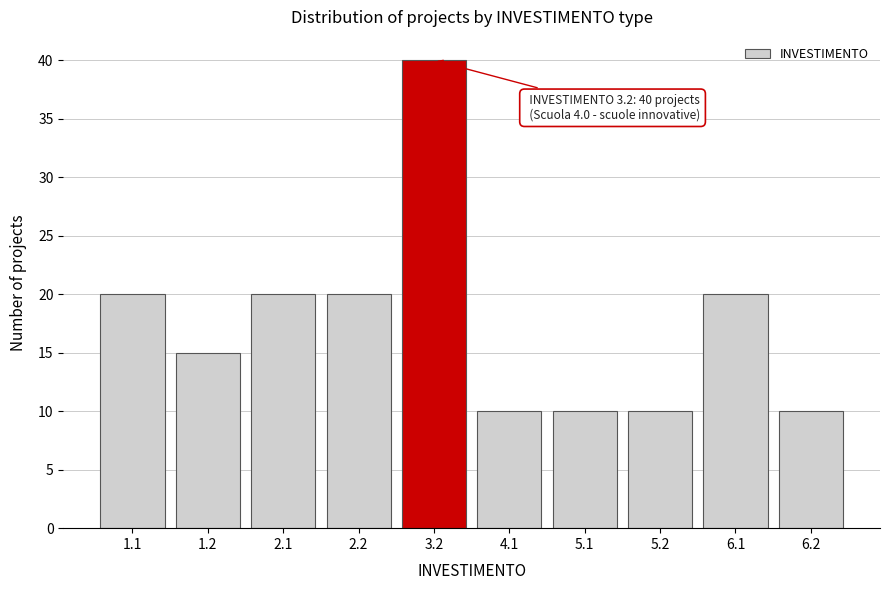

Reading right to left, what are all the values shown in this chart?

6.2=10	6.1=20	5.2=10	5.1=10	4.1=10	3.2=40	2.2=20	2.1=20	1.2=15	1.1=20